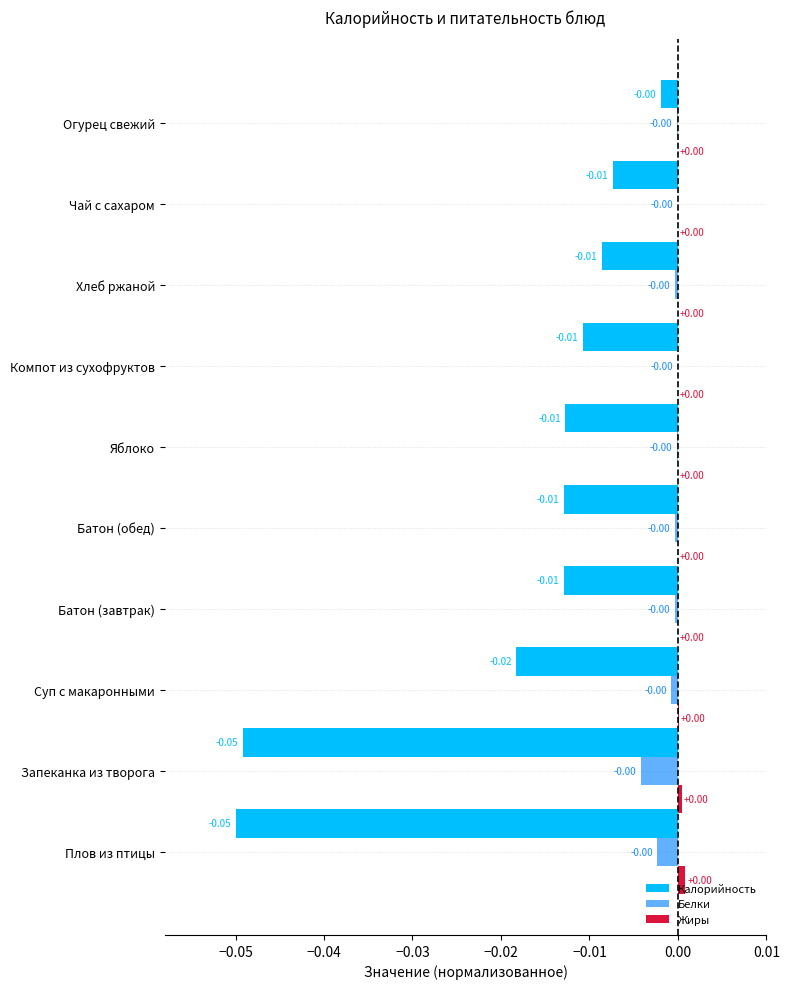

How many values in the Жиры series exceed 0?

5